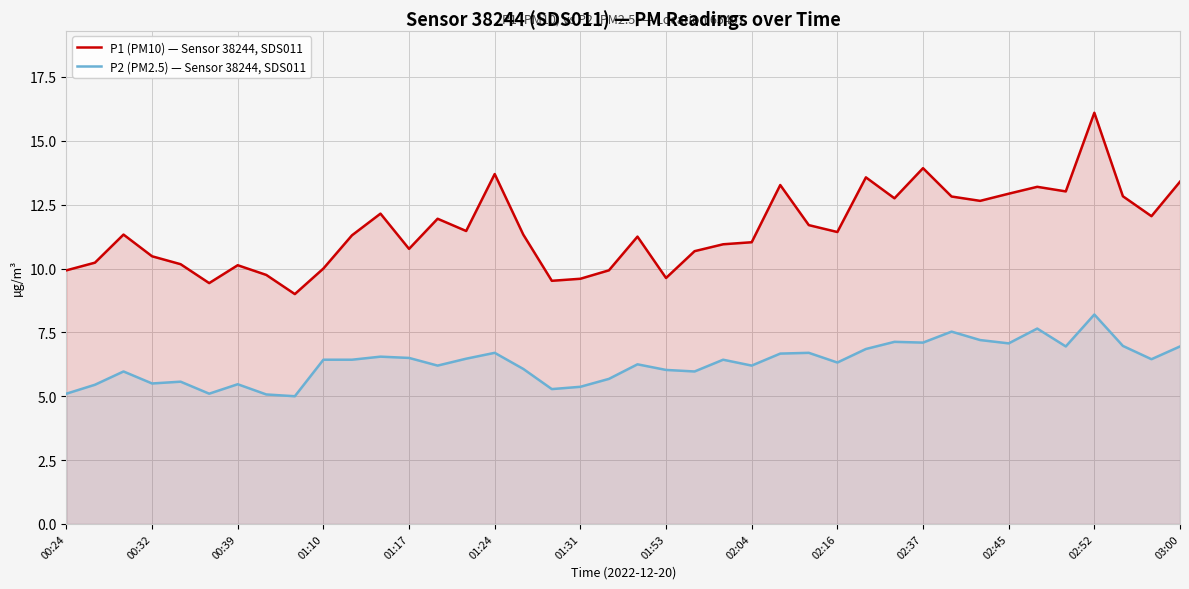

How many lines are shown in the chart?

2